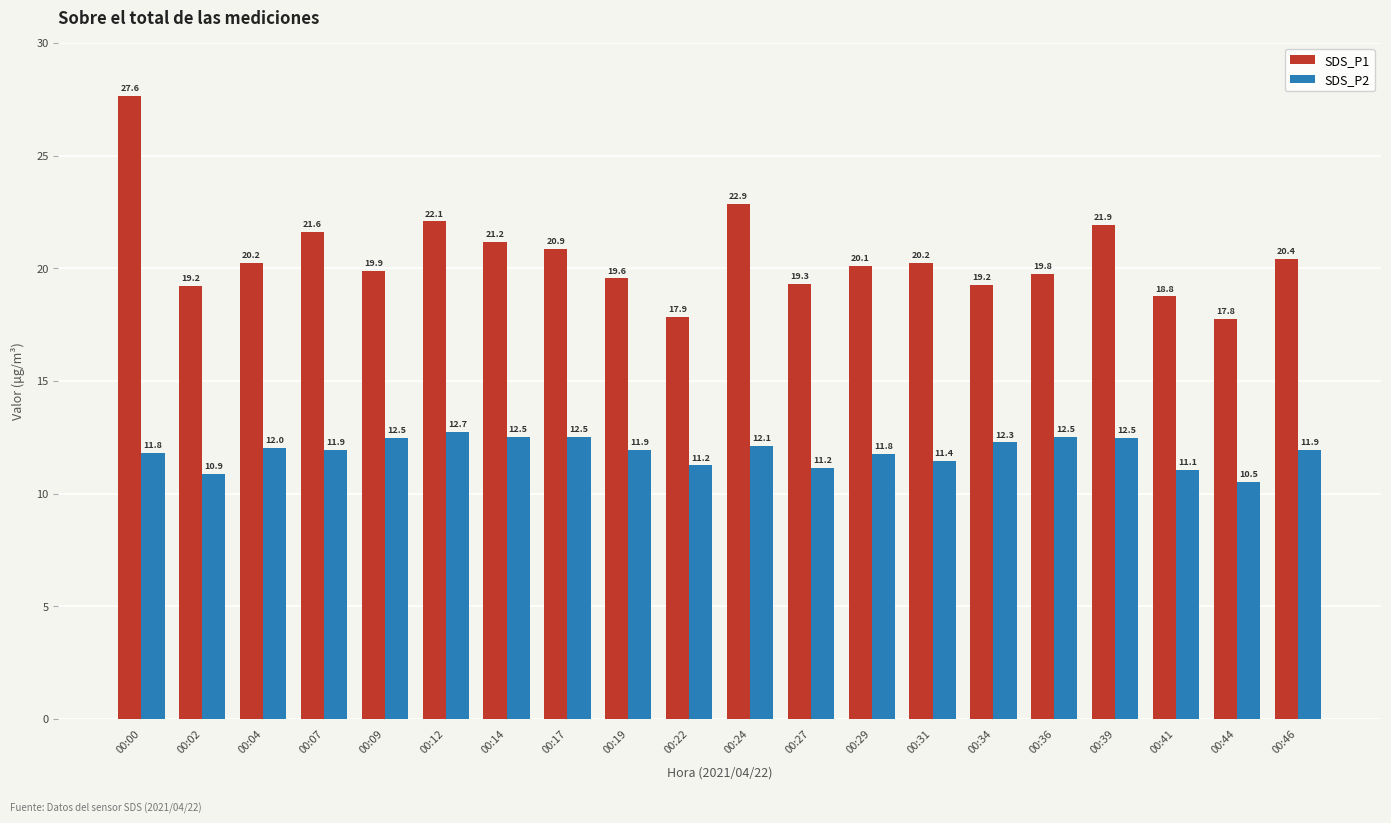

What is the difference between the highest and lowest values at 00:00?

15.8